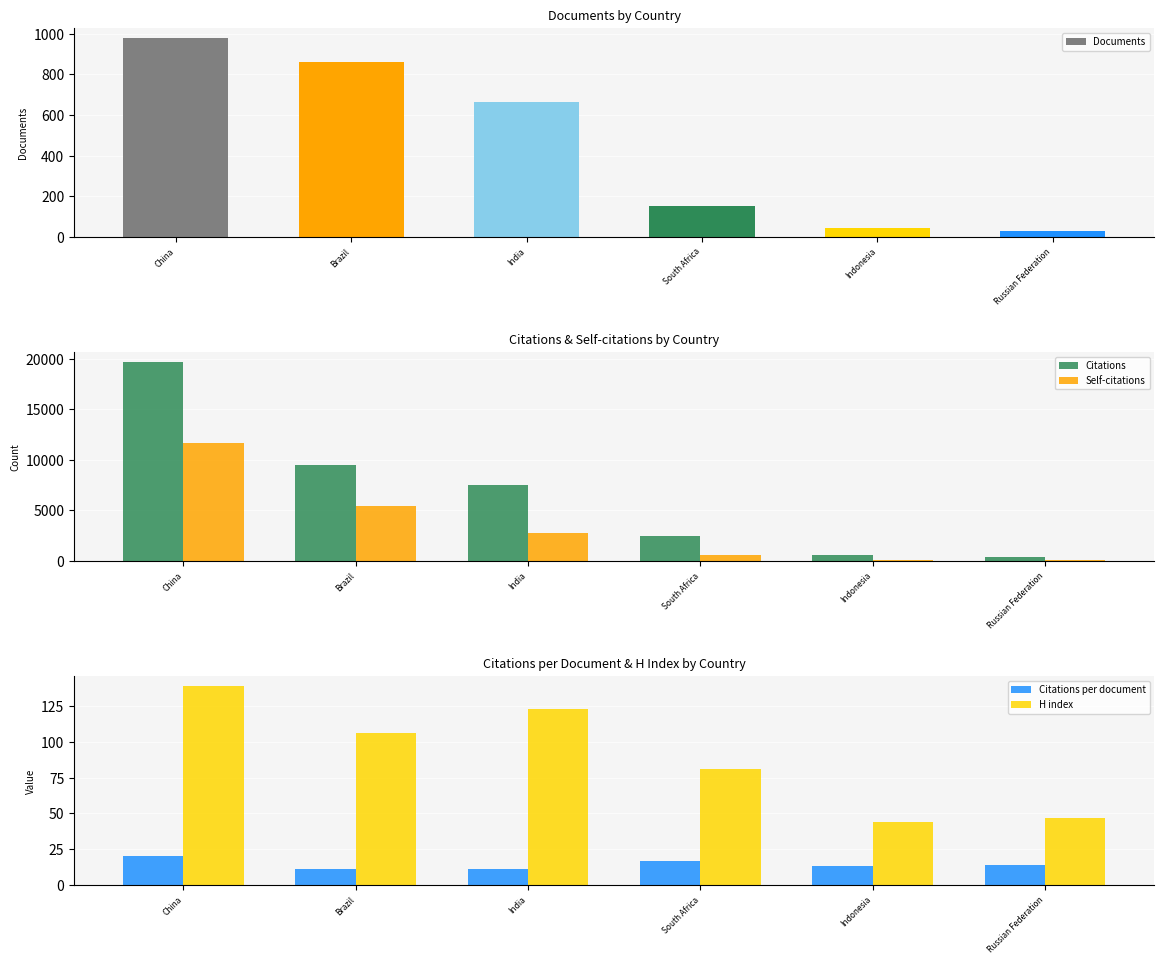

The Documents series shows 592.4 at China. True or false?

False